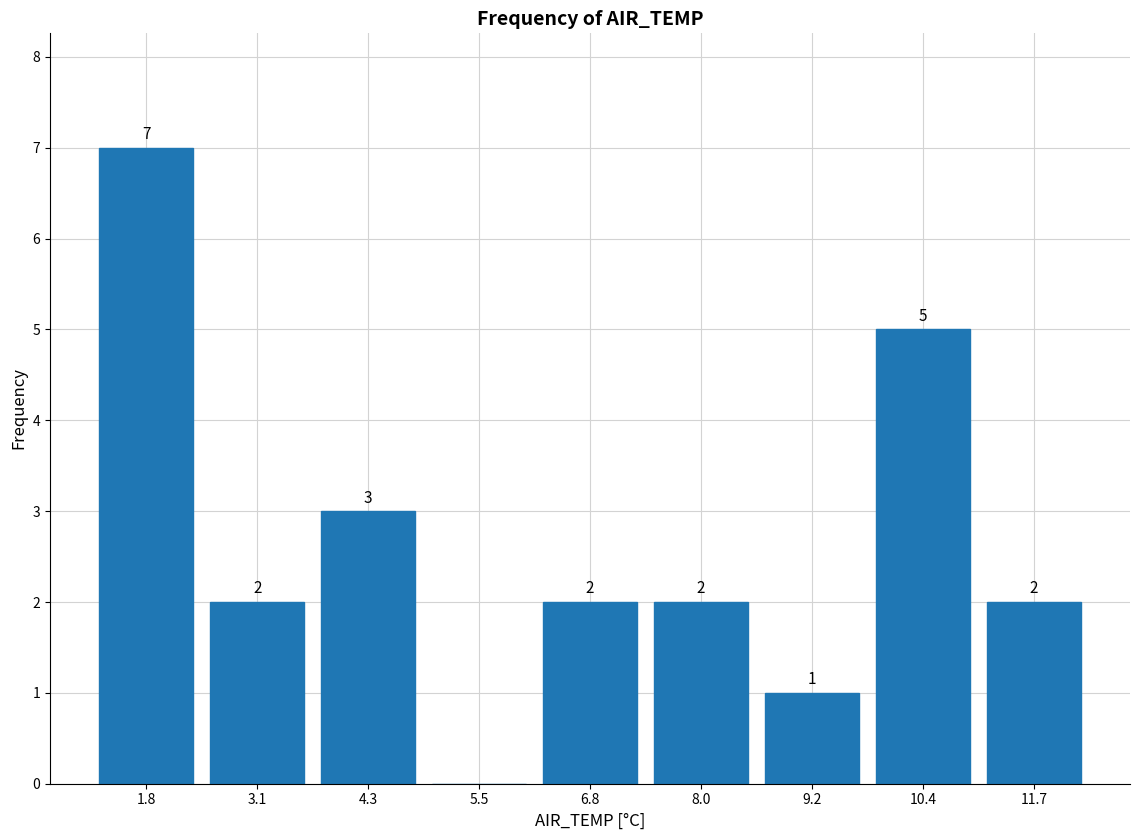

Which range on the x-axis has the tallest bar?

1.2 to 2.4